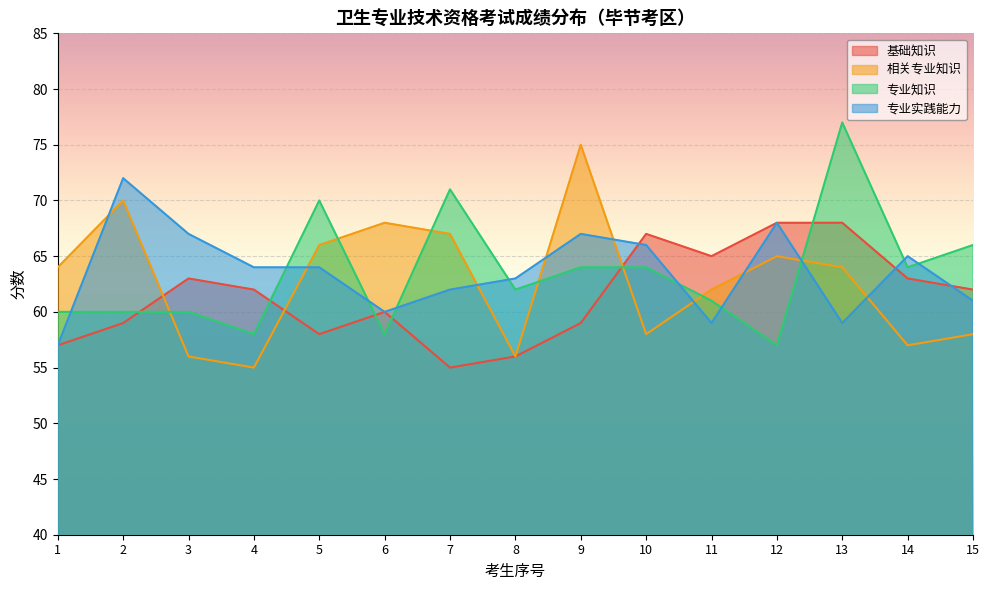

True or false: 专业知识 has a value of 64 at 9.

True